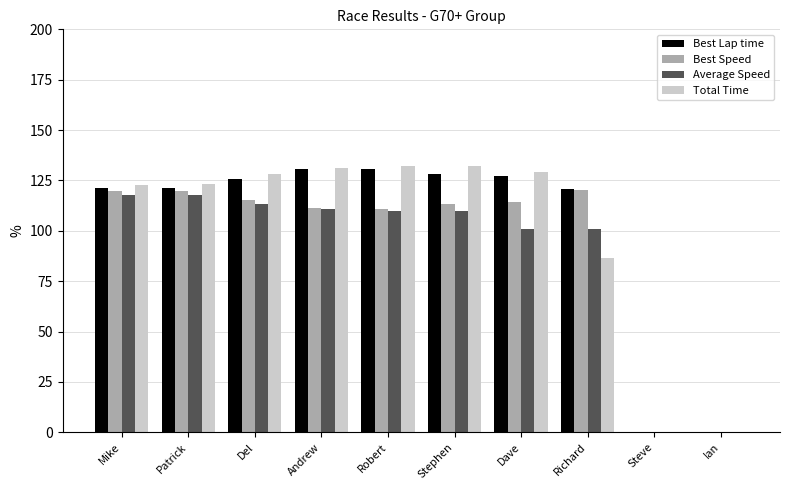

At which label is Total Time closest to 66?

Richard